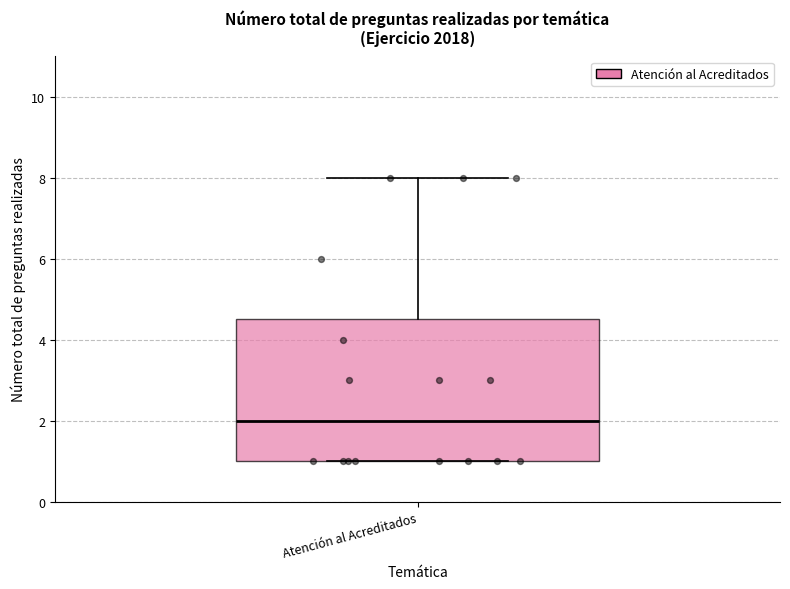

Read this box plot against the y-axis: the position of the median line, the range covered by the box, and the ends of both whiskers. The values are not printed on the chart, so give them approximately, as read against the axis.

median 2.0, box 1.0 to 4.6, whiskers 1.0 to 8.0